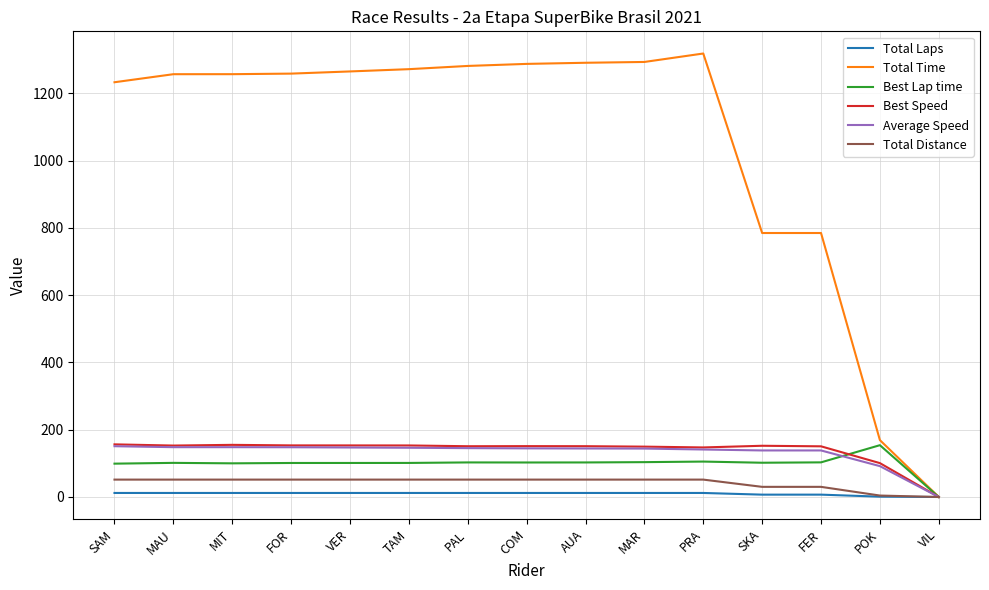

True or false: Average Speed has a value of 31.0 at MAR.

False